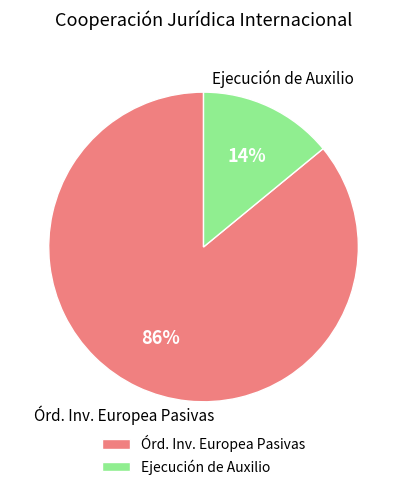

What is the largest slice in the pie chart?

Órd. Inv. Europea Pasivas